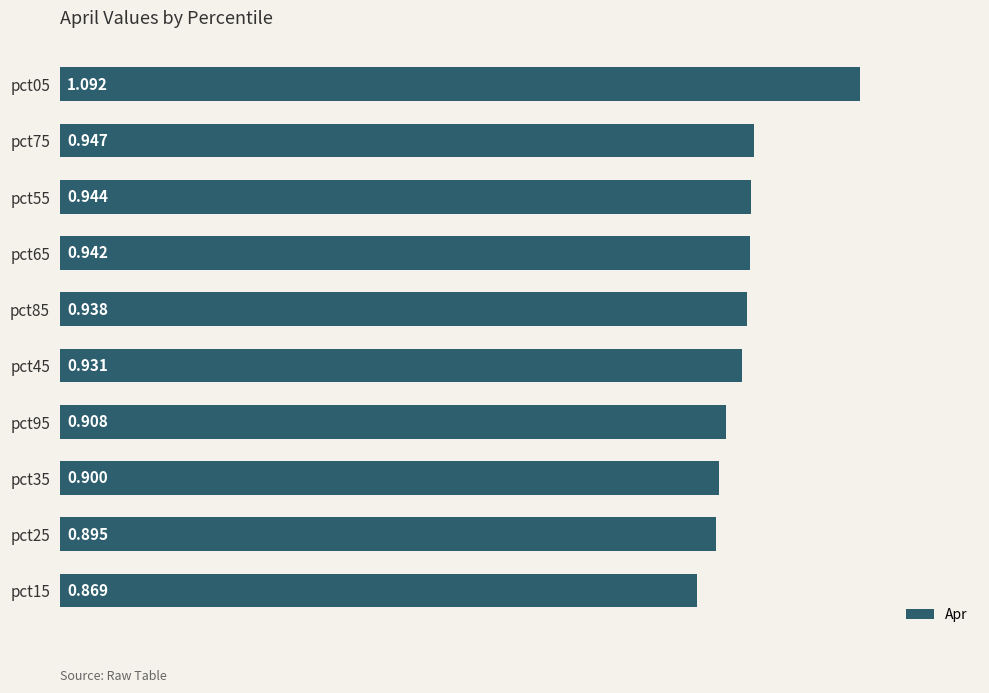

Rank the categories by value from highest to lowest.

pct05, pct75, pct55, pct65, pct85, pct45, pct95, pct35, pct25, pct15